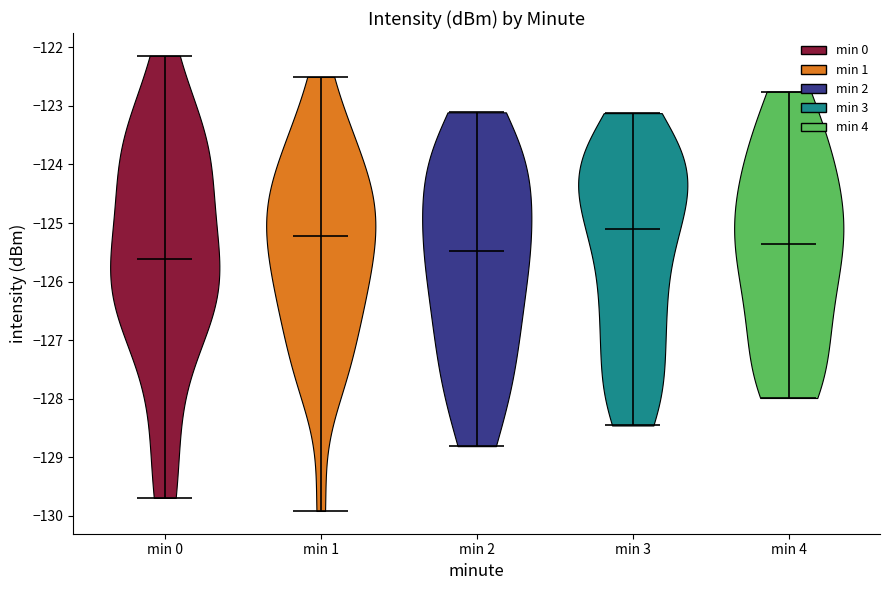

Reading left to right, read every violin against the y-axis: where its median line is, and the lowest and highest points it reaches. The values are not printed on the chart, so give them approximately, as read against the axis.

min 0: median line -125.6, lowest point -129.7, highest point -122.1
min 1: median line -125.2, lowest point -129.9, highest point -122.5
min 2: median line -125.5, lowest point -128.8, highest point -123.1
min 3: median line -125.1, lowest point -128.5, highest point -123.1
min 4: median line -125.4, lowest point -128.0, highest point -122.8